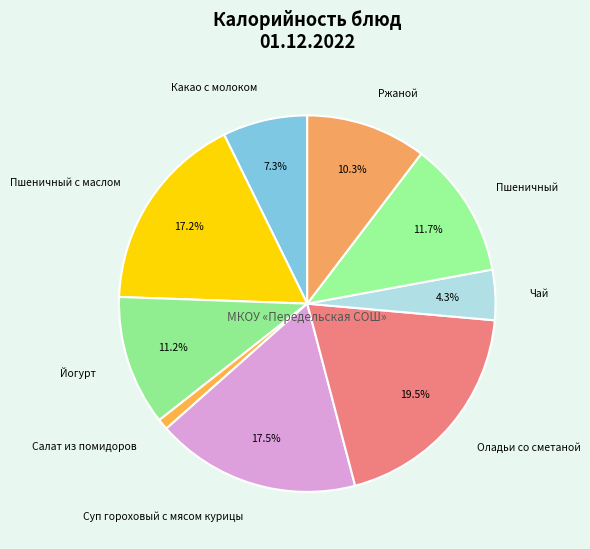

What is the smallest slice in the pie chart?

Салат из помидоров